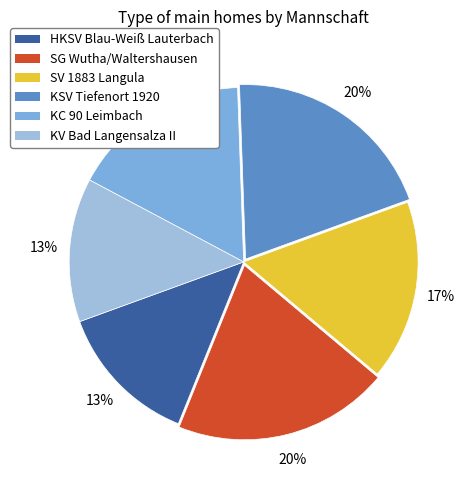

Approximately how many times larger is the value at SV 1883 Langula compared to SG Wutha/Waltershausen?

0.8